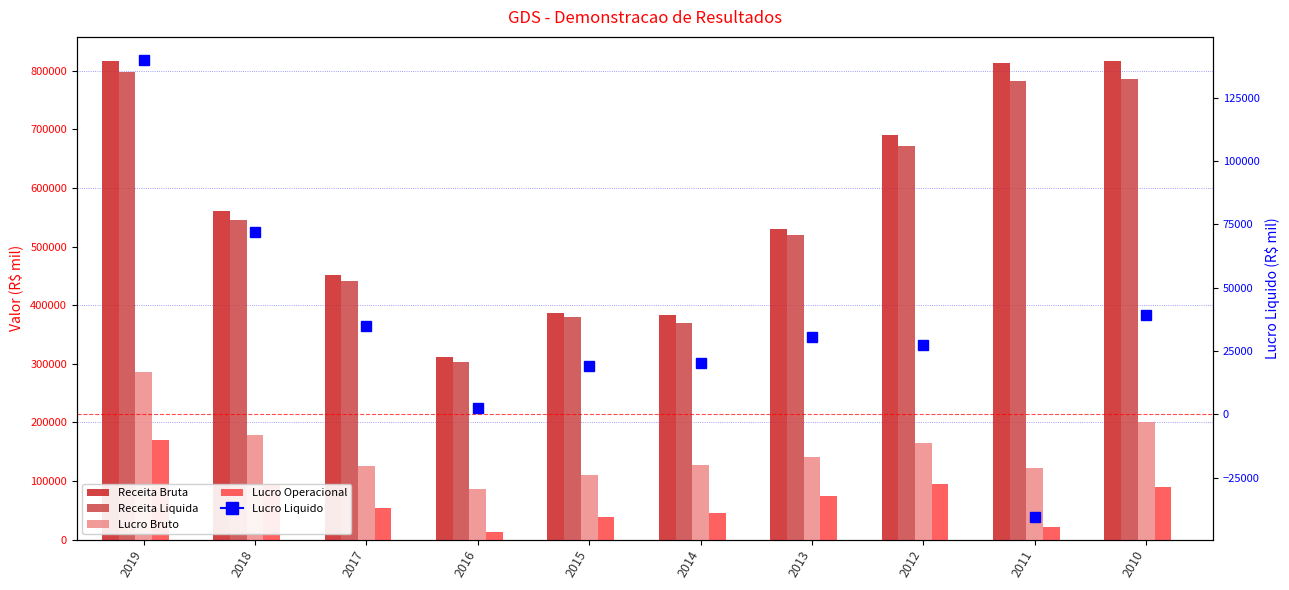

Which series has the widest spread of values?

Receita Bruta